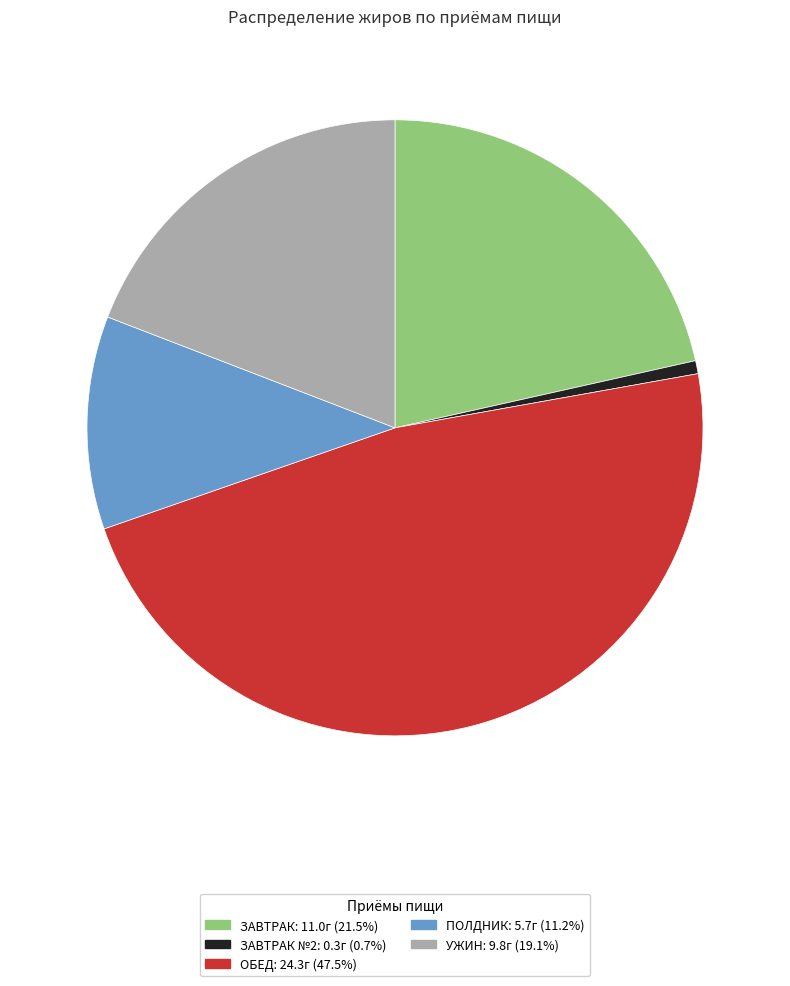

Is there any slice that represents more than half of the pie?

No